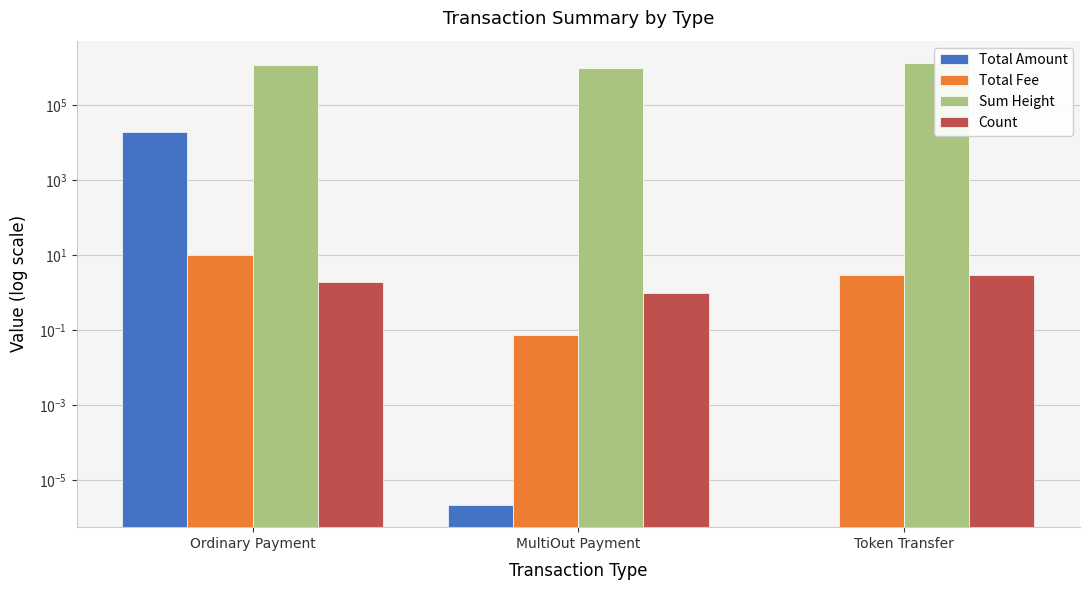

Is the value of Sum Height at Token Transfer greater than the value of Count at MultiOut Payment?

Yes